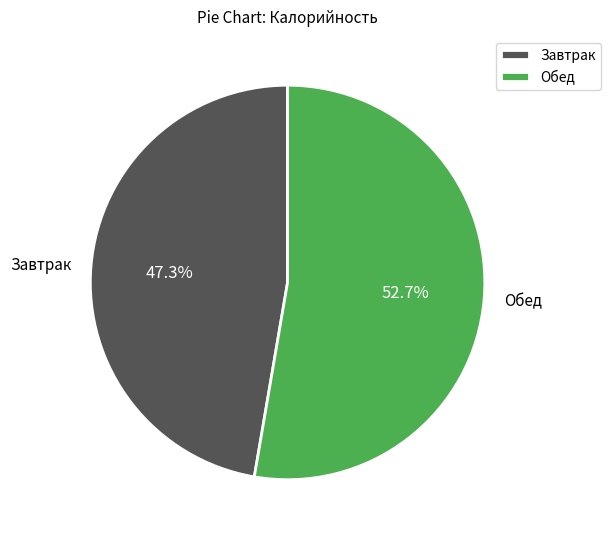

To the nearest percent, what is the difference between the largest and smallest slice percentages?

5%